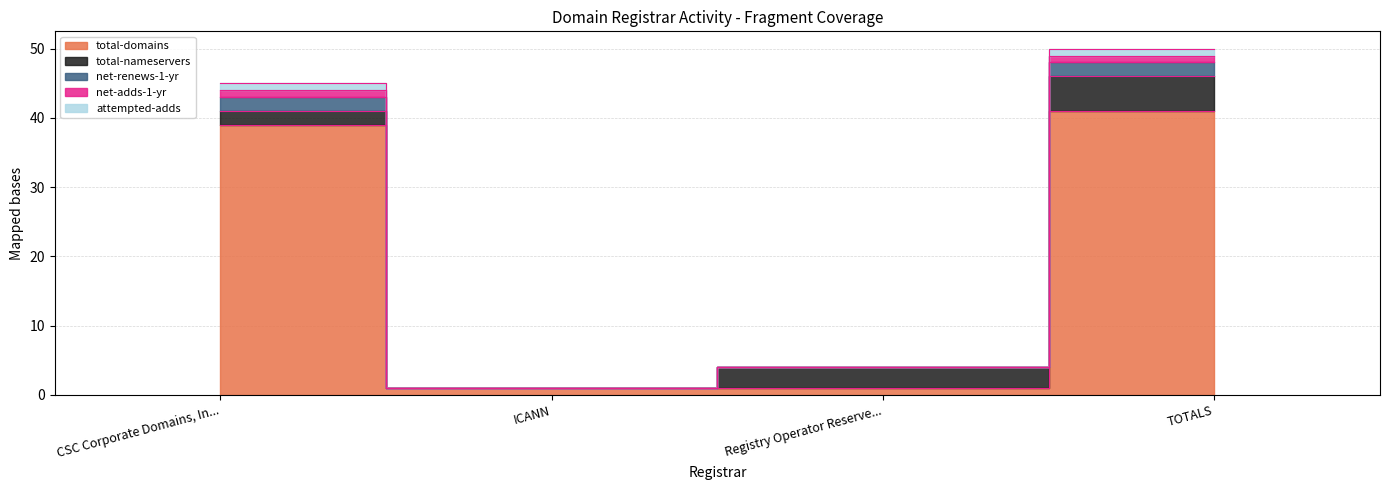

How many data points in total-domains are above 39?

1